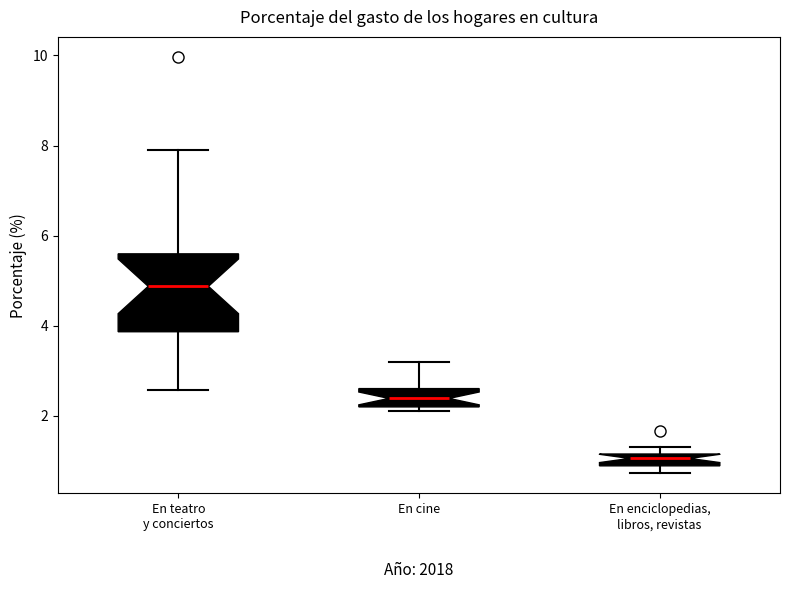

Comparing the boxes themselves (not the whiskers), which one is the tallest?

En teatro y conciertos